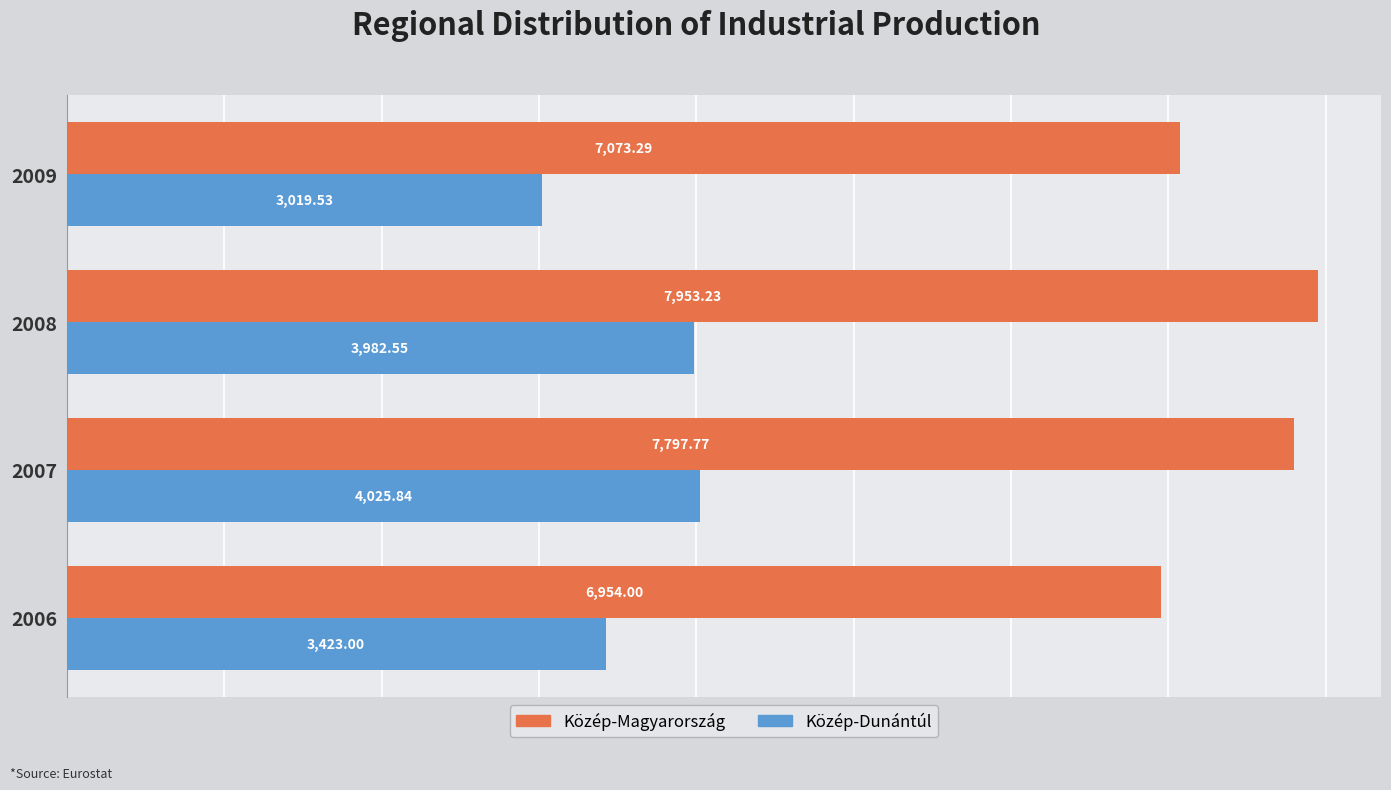

Which series has the largest total across all categories?

Közép-Magyarország